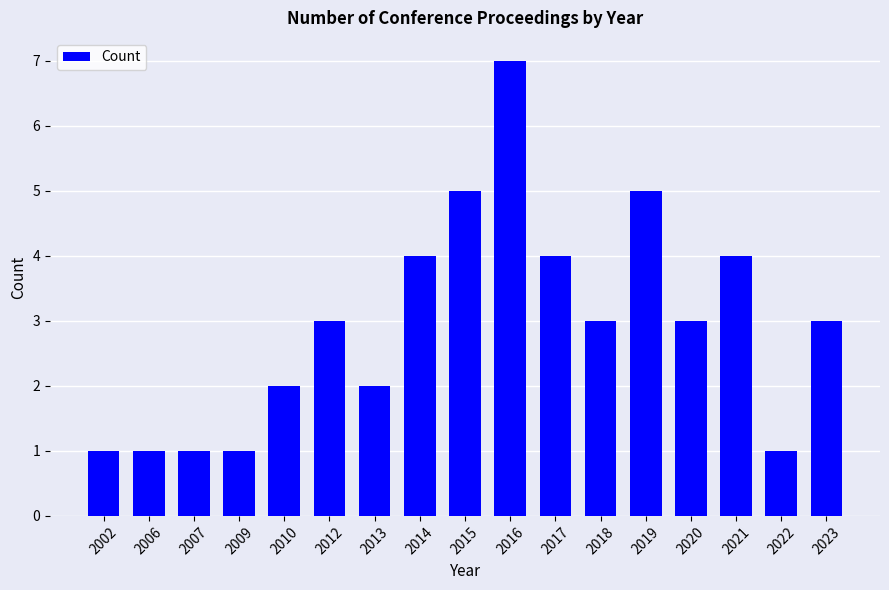

Which category has the highest value across all series?

2016